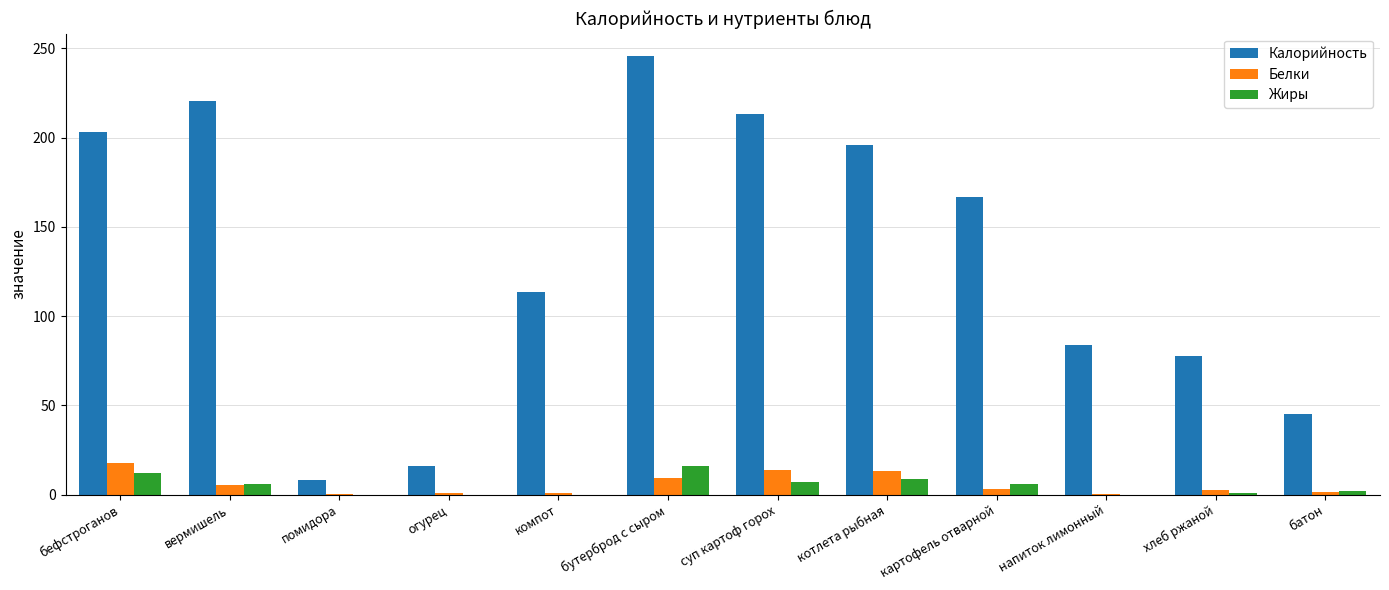

Read the Калорийность value at суп картоф горох.

213.0